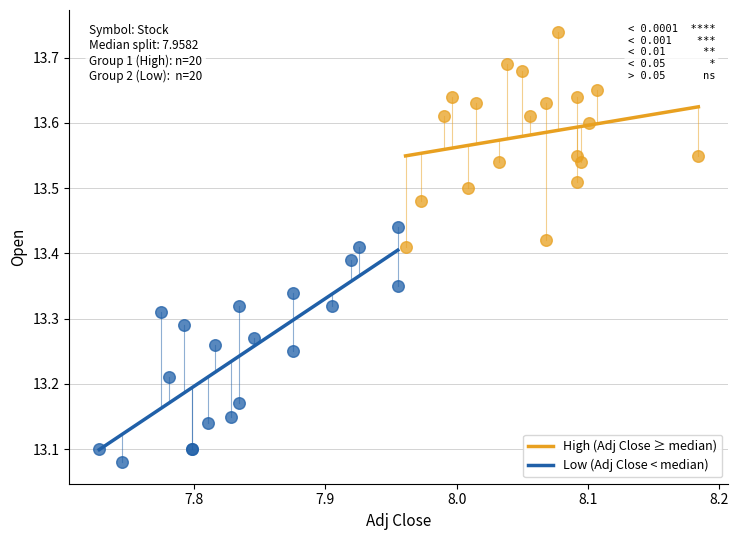

Which series reaches the minimum Y coordinate?

Low (Adj Close < median)